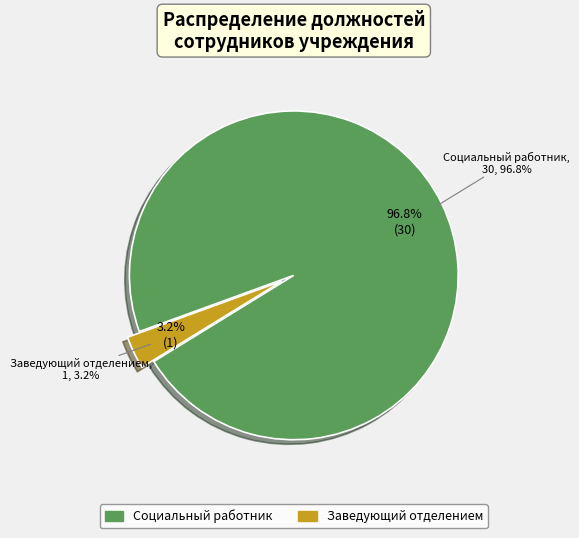

Is the sum of Заведующий отделением and Социальный работник greater than half?

Yes